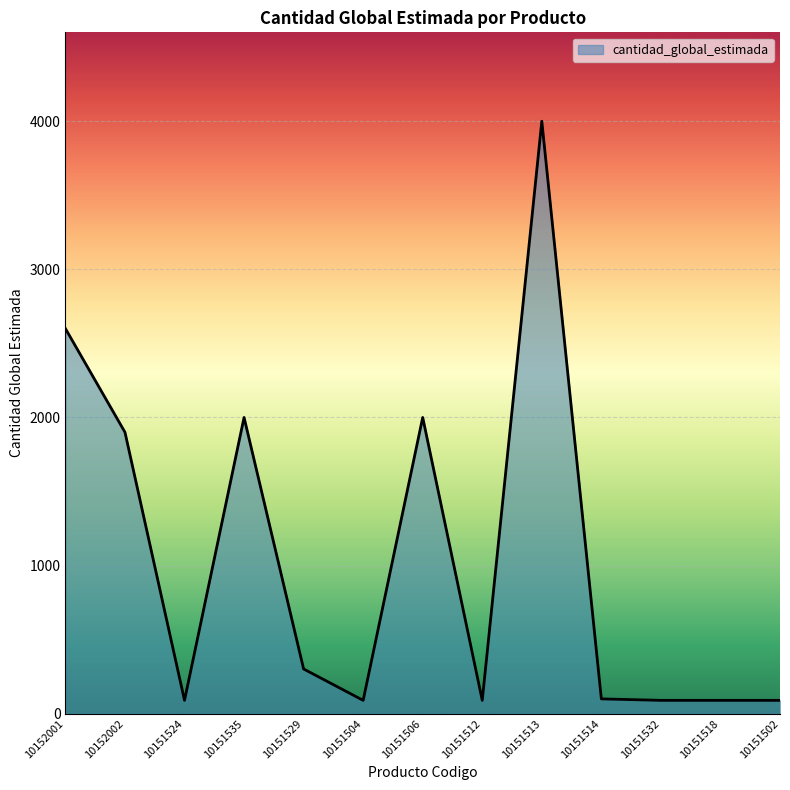

What is the difference between the maximum and minimum values?

3910